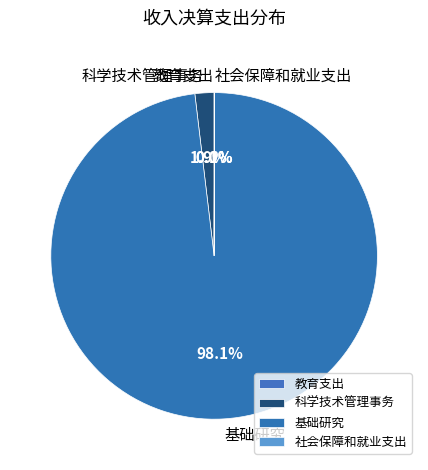

Combined, what portion of the pie is 科学技术管理事务 and 基础研究?

99.9%